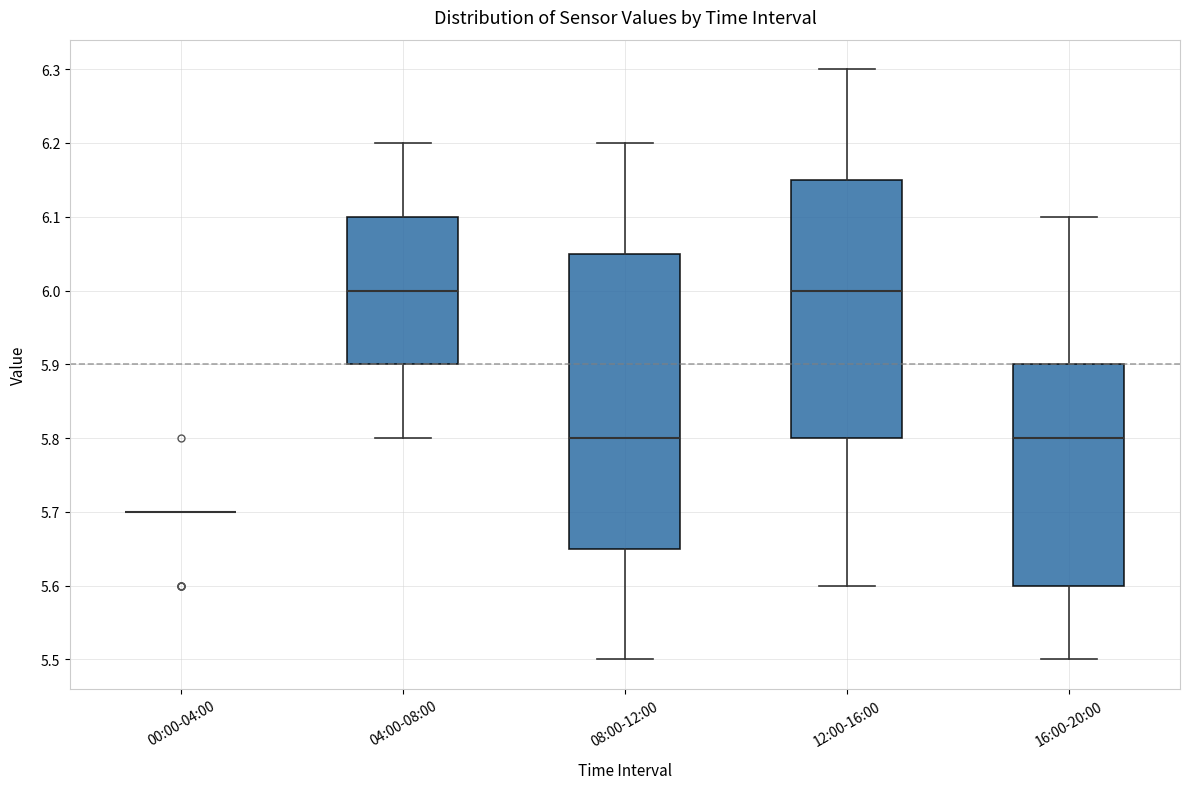

Which box is the tallest, from its lower edge to its upper edge?

08:00-12:00